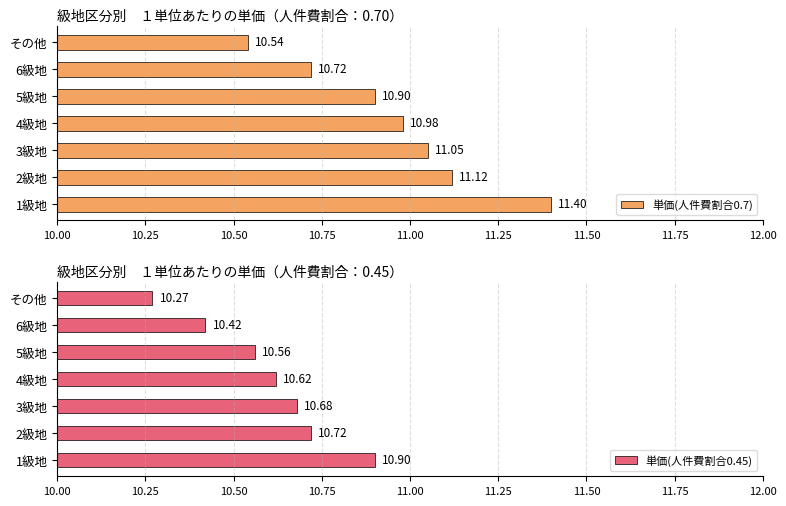

What is the sum of all 単価(人件費割合0.7) values?

76.7